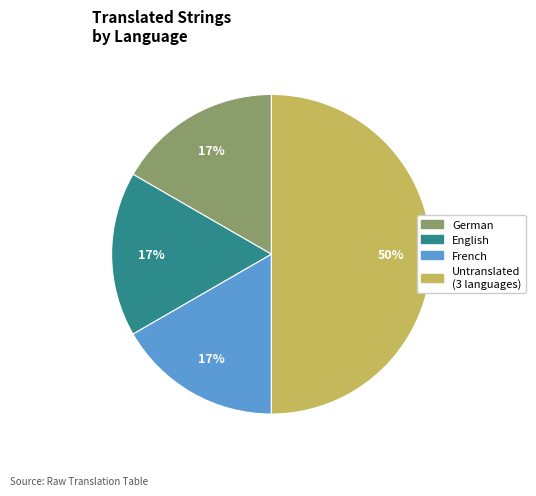

How many segments does this pie chart have?

4